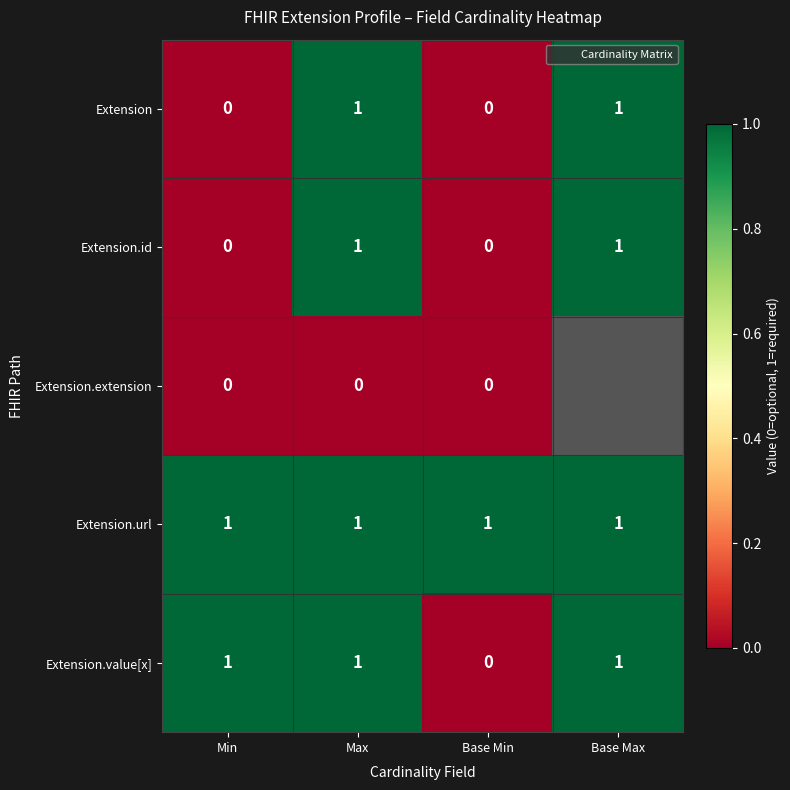

Which series changed the most between Min and Base Max?

Extension